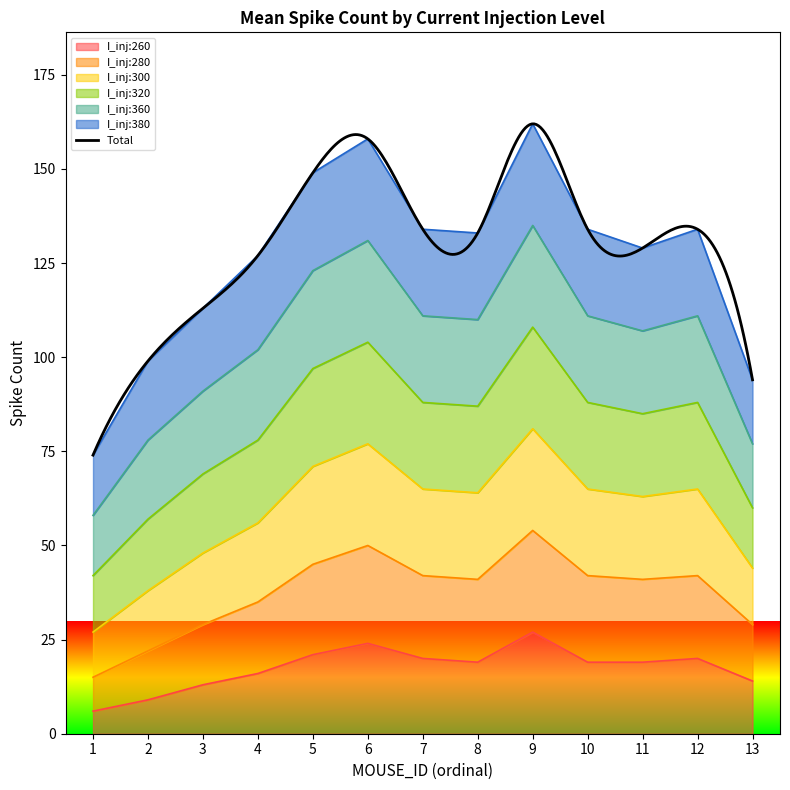

What is the average value of the I_inj:260 series?

17